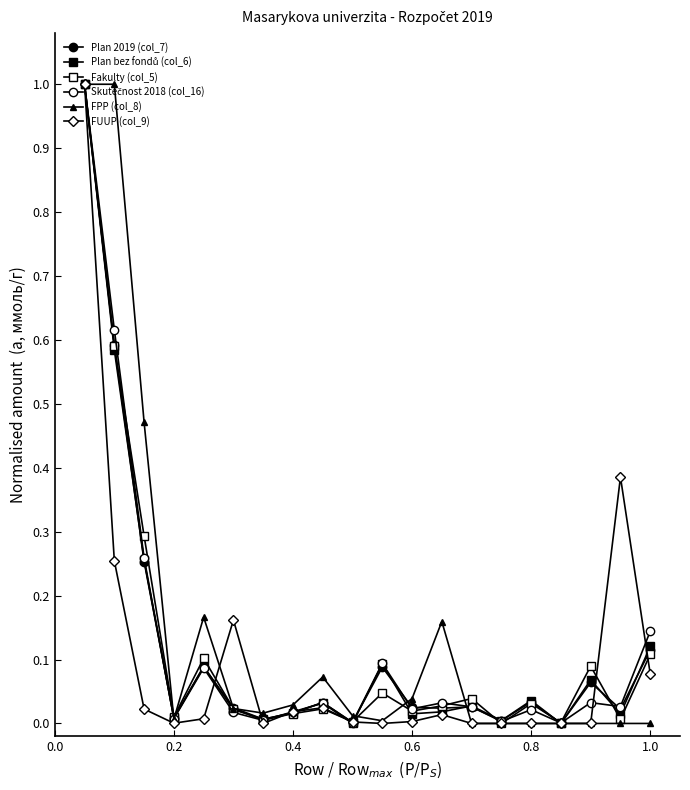

Count the number of data series in this chart.

6